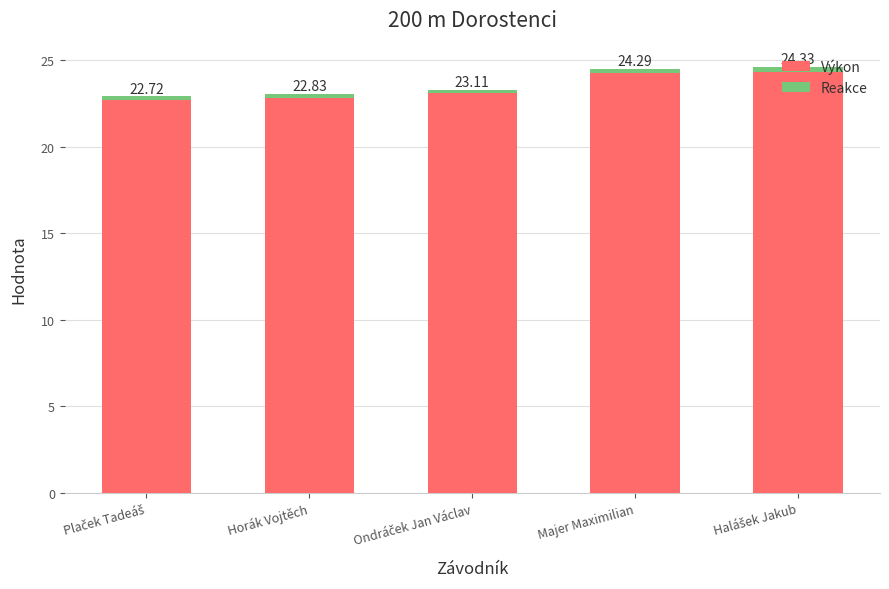

Count the number of categories in the chart.

5